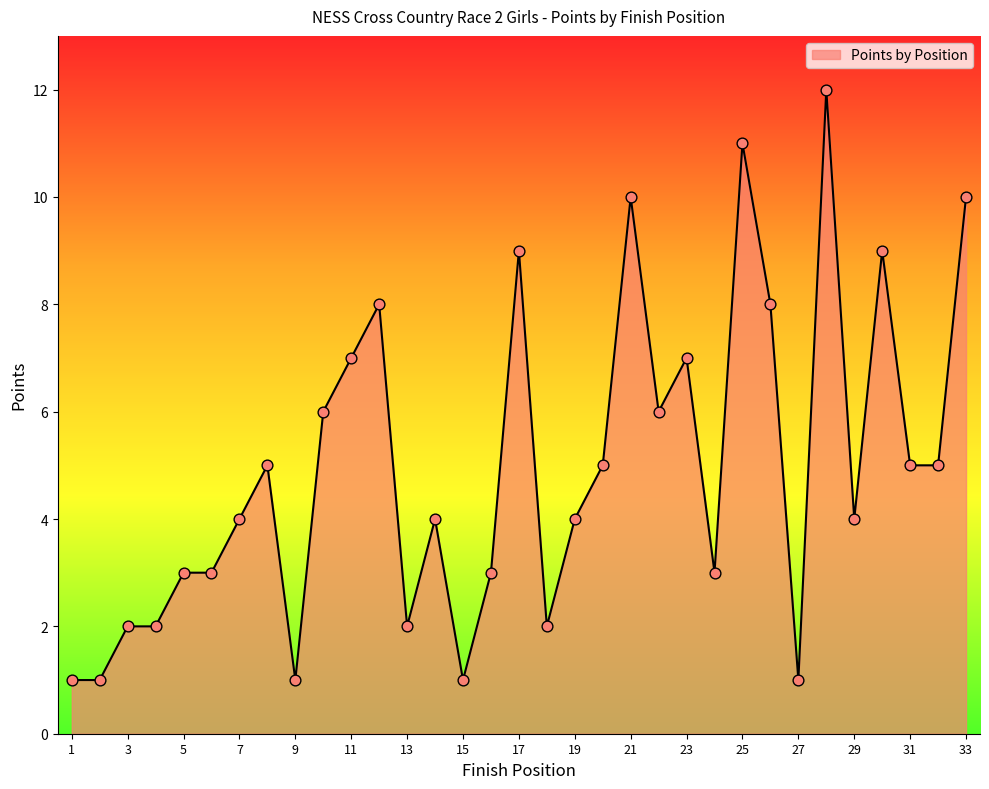

What is the maximum value shown in the chart?

12